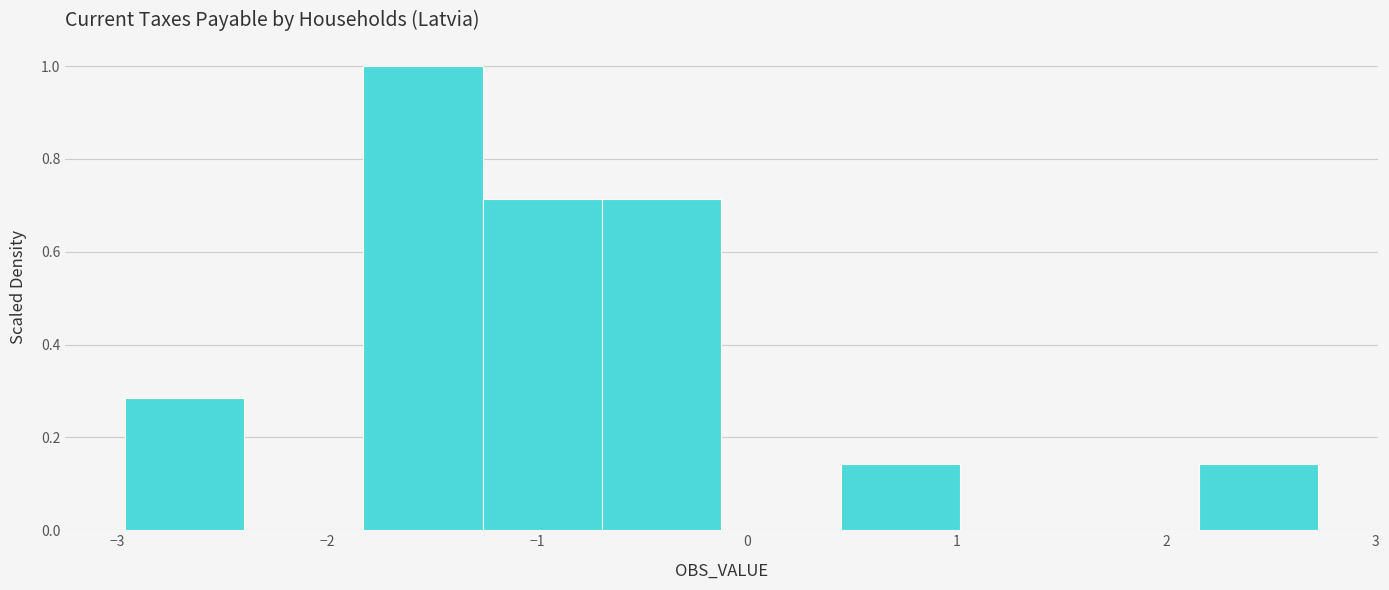

Reading left to right, list every bar in this chart as the range it spans on the x-axis followed by its height. Neither the bar edges nor the heights are printed on the chart, so give them approximately, as read against the axes.

-3.0 to -2.4: 0.28
-2.4 to -1.8: 0
-1.8 to -1.3: 1.00
-1.3 to -0.7: 0.72
-0.7 to -0.1: 0.72
-0.1 to 0.4: 0
0.4 to 1.0: 0.14
1.0 to 1.6: 0
1.6 to 2.2: 0
2.2 to 2.7: 0.14